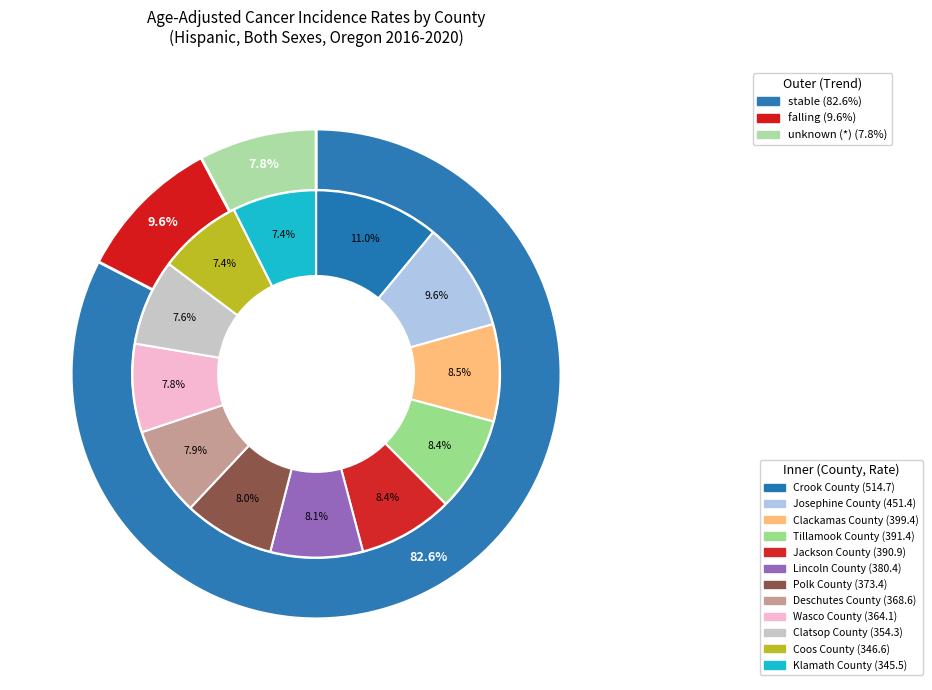

Does any single category account for the majority?

No